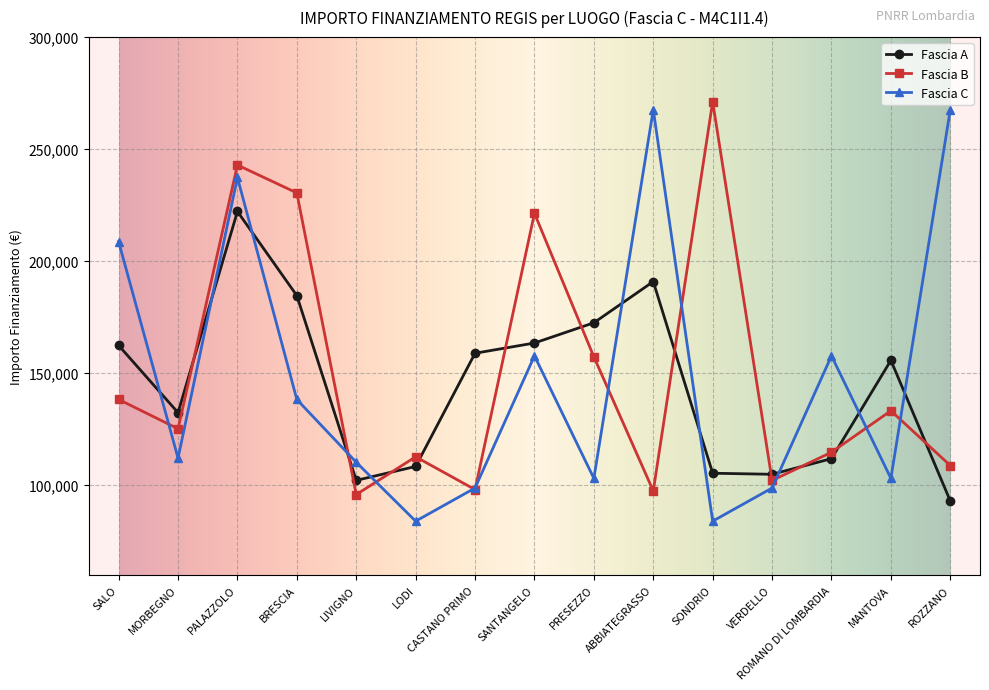

What is the minimum value shown in the chart?

83981.8